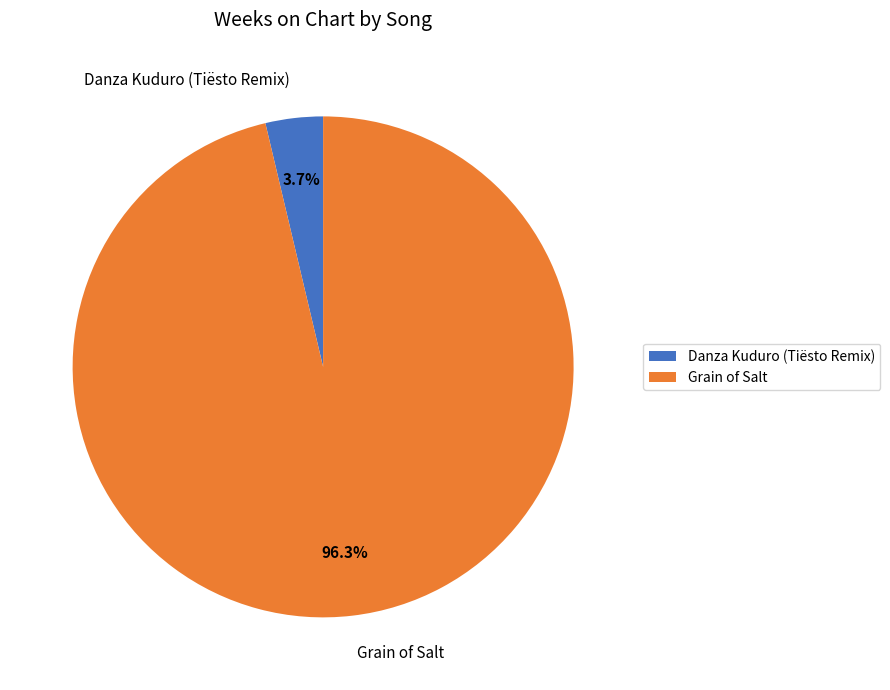

How many segments does this pie chart have?

2